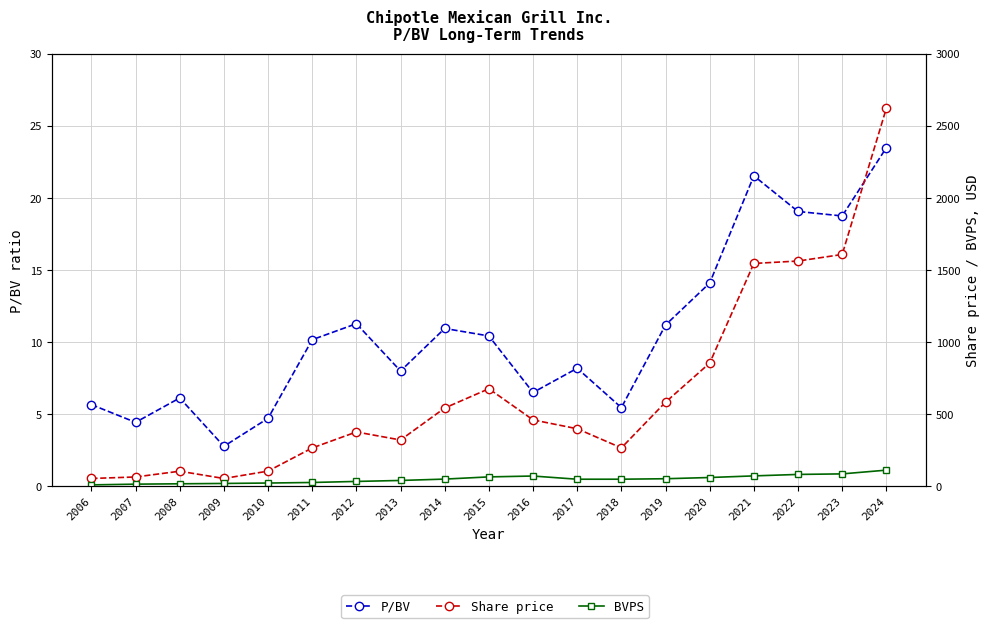

What is the value of the BVPS point at the 6th from the left?

26.1